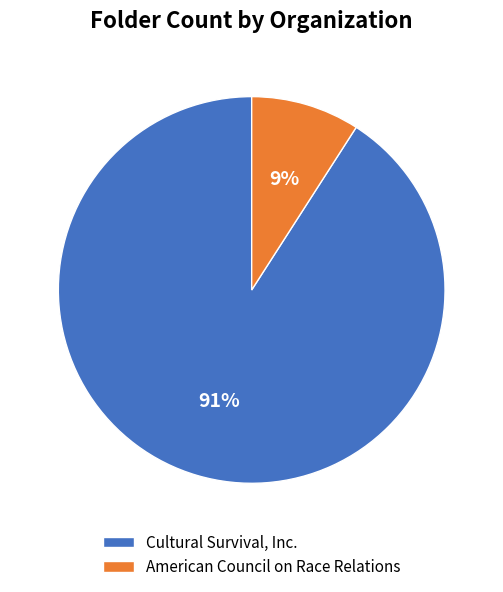

Is it true that Cultural Survival, Inc. is 91% of the pie?

True